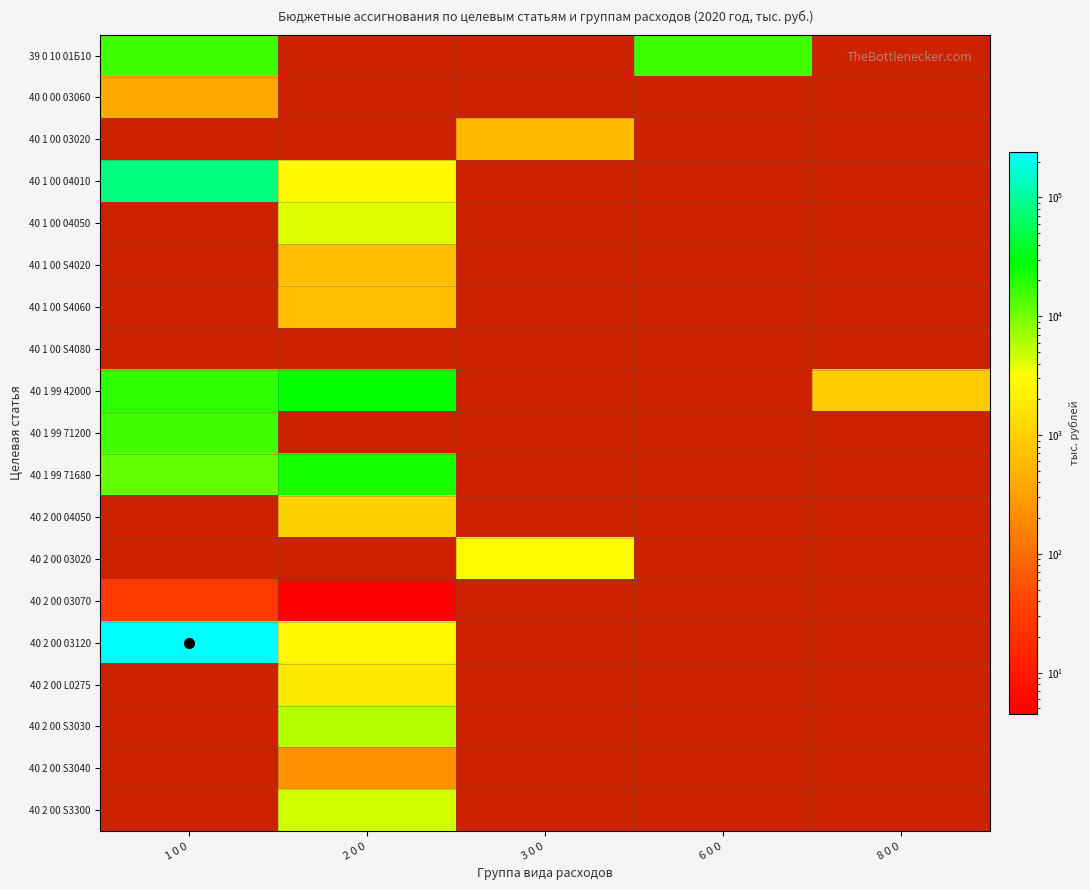

Which category has the highest value across all series?

1 0 0